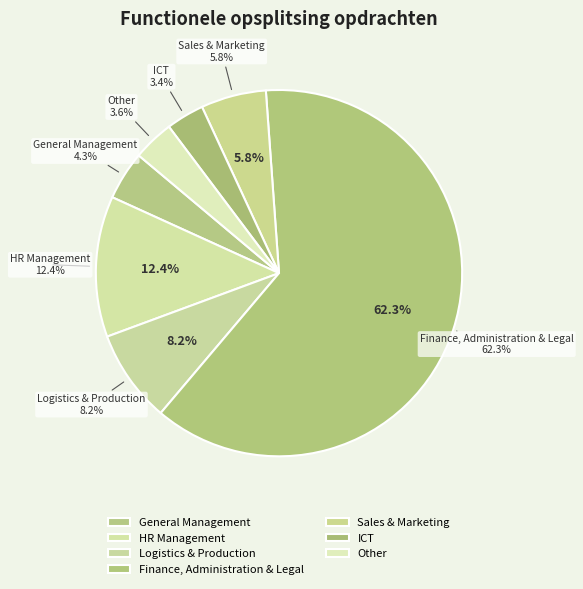

Does Sales & Marketing represent more than half of the total?

No